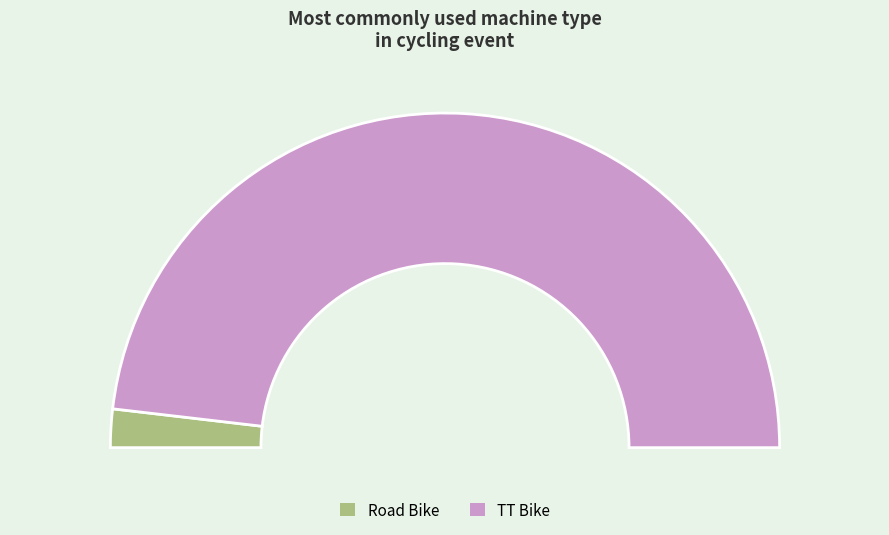

How many segments does this pie chart have?

2